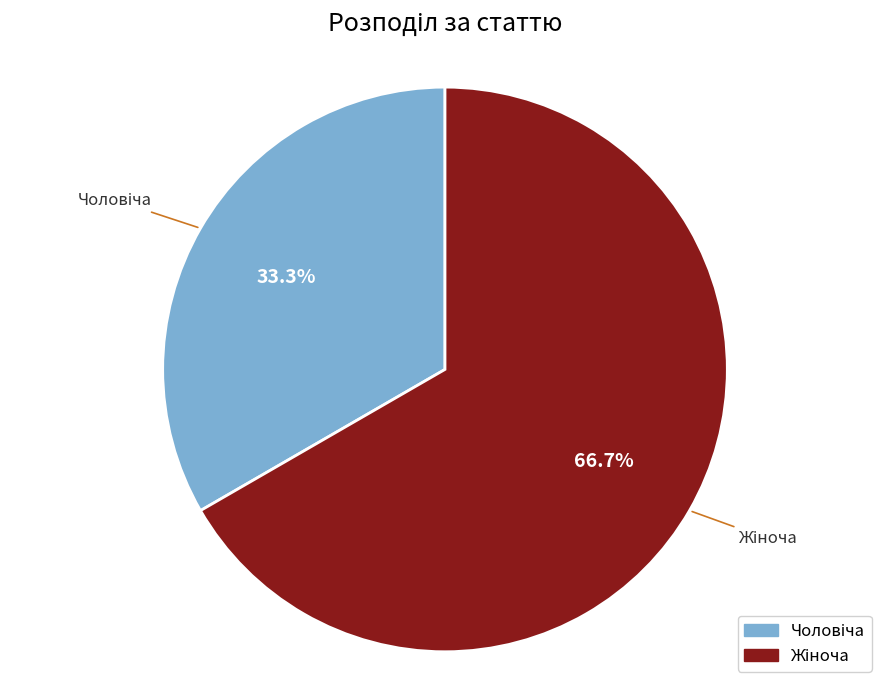

How many segments does this pie chart have?

2